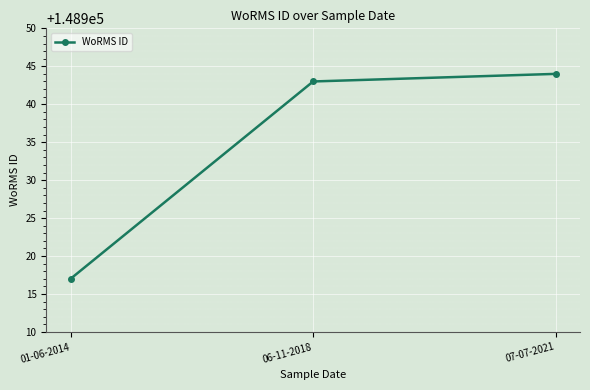

How many data points are less than 148943?

1